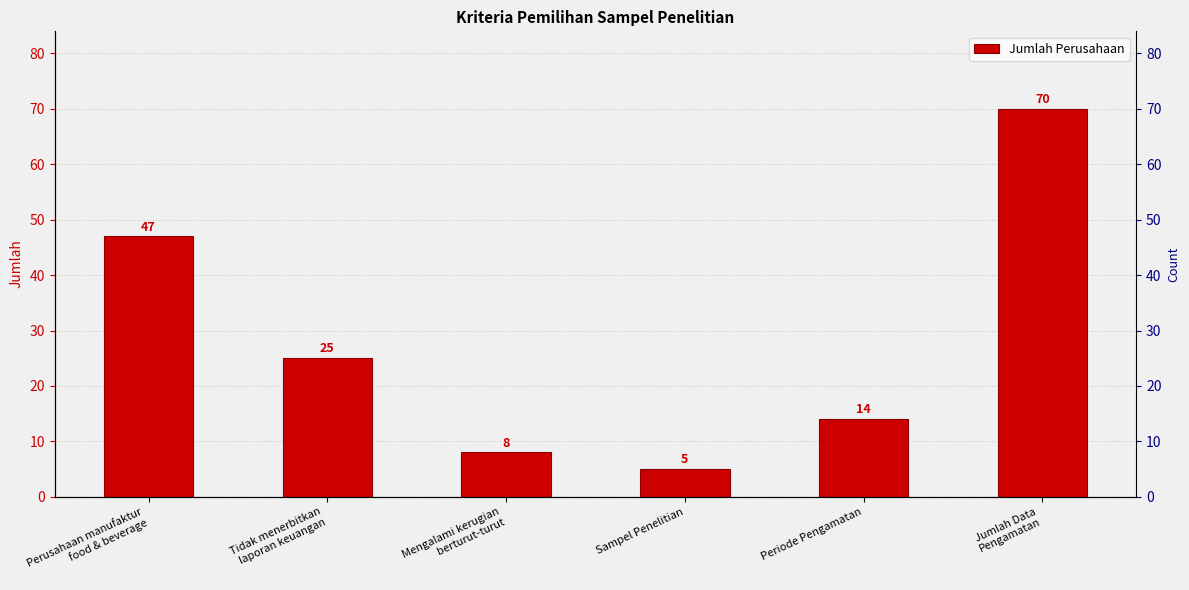

Which category has the lowest value across all series?

Sampel Penelitian